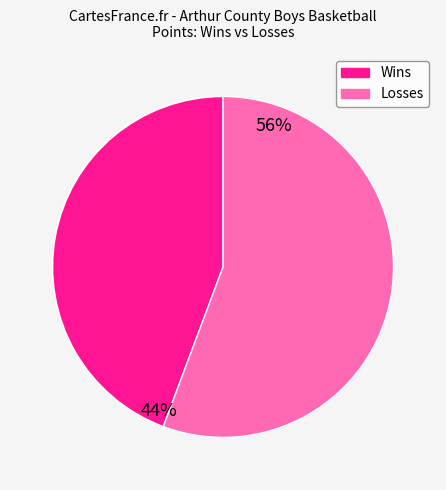

Does any single category account for the majority?

Yes